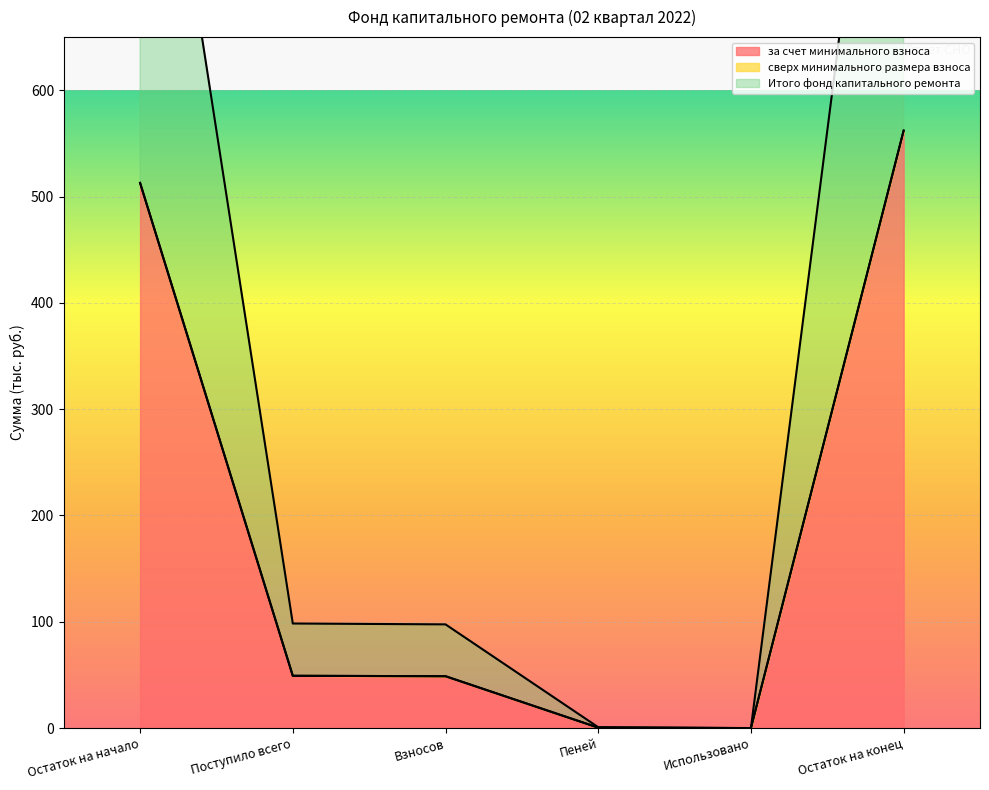

Is the value of за счет минимального взноса at Поступило всего greater than the value of Итого фонд капитального ремонта at Остаток на конец?

No